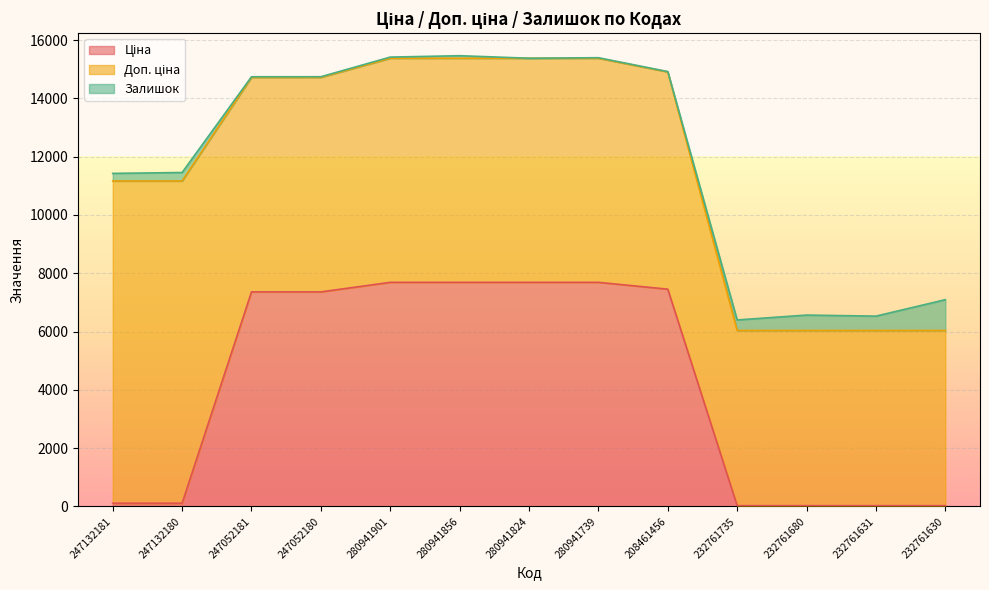

What is the value of the Залишок point at the 11th from the left?

528.0